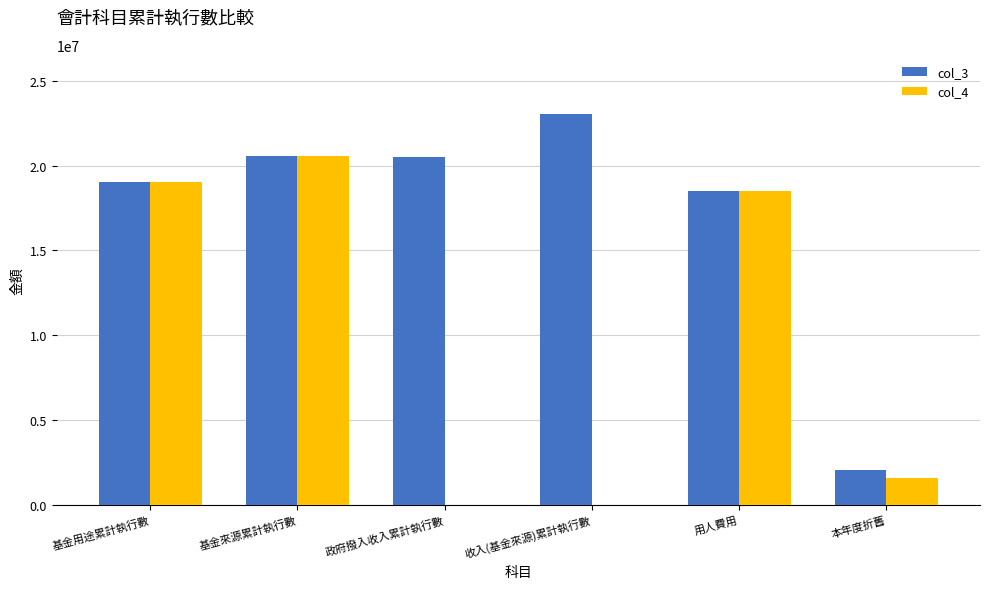

Which label corresponds to the largest value in the chart?

收入(基金來源)累計執行數